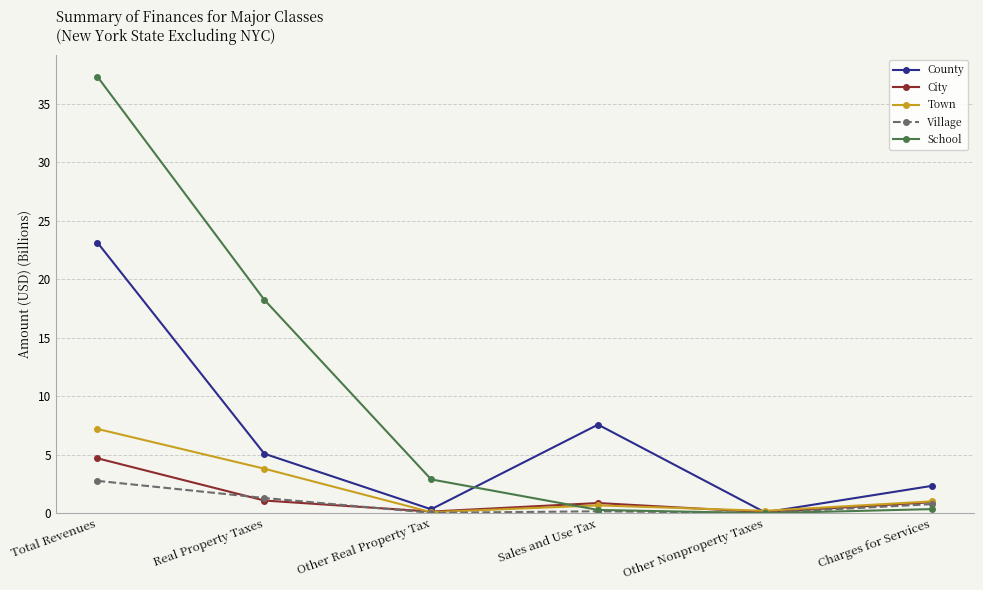

What is the approximate value of City at Other Real Property Tax?

0.1